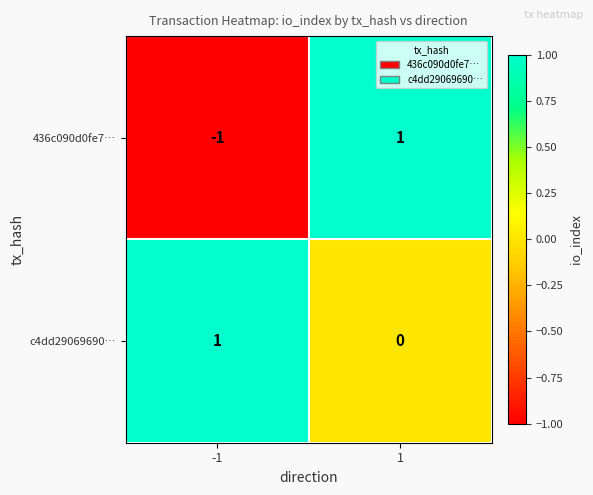

Reading right to left, transcribe all the data shown in this chart.

436c090d0fe7…: 1=1	-1=-1
c4dd29069690…: 1=0	-1=1